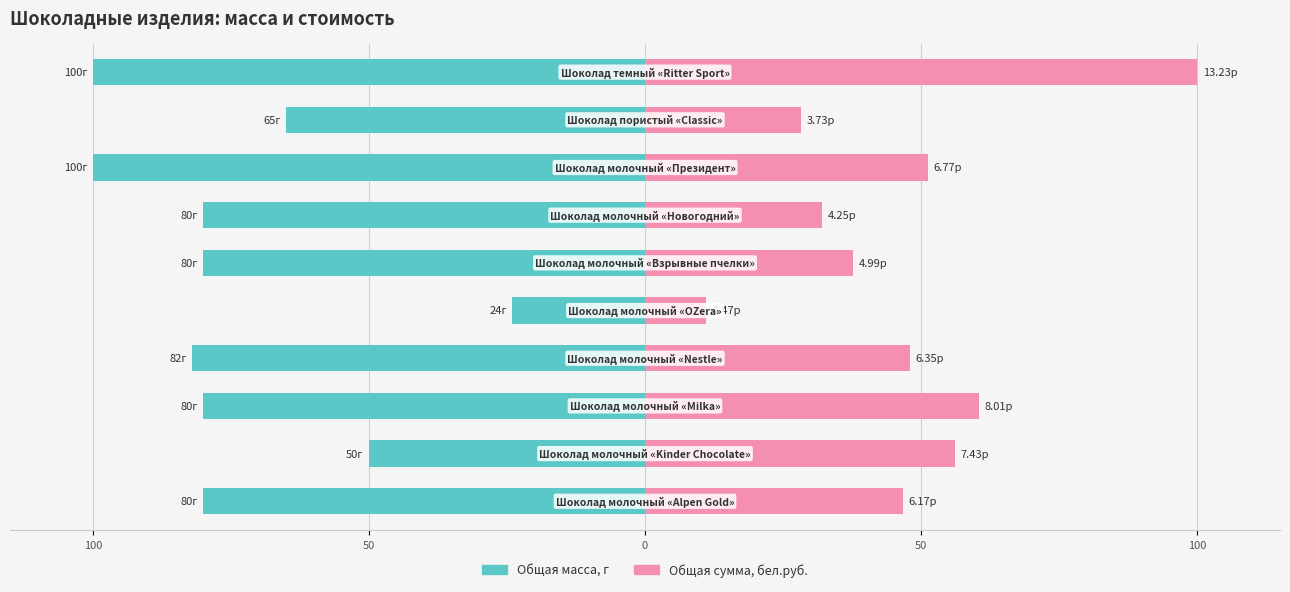

Reading left to right, extract all data points from this chart.

Общая масса, г: -80.0	-50.0	-80.0	-82.0	-24.0	-80.0	-80.0	-100.0	-65.0	-100.0
Общая сумма, бел.руб.: 46.6	56.2	60.5	48.0	11.1	37.7	32.1	51.2	28.2	100.0